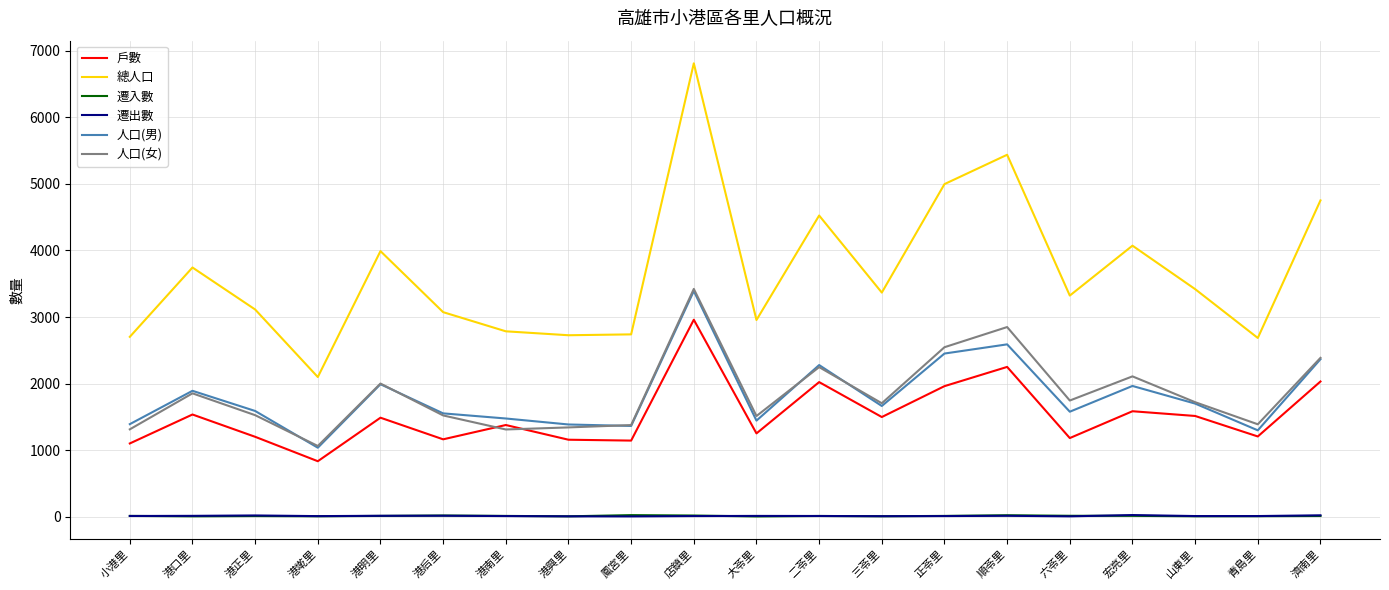

In 人口(女), how many points are lower than both neighbors (excluding endpoints)?

6